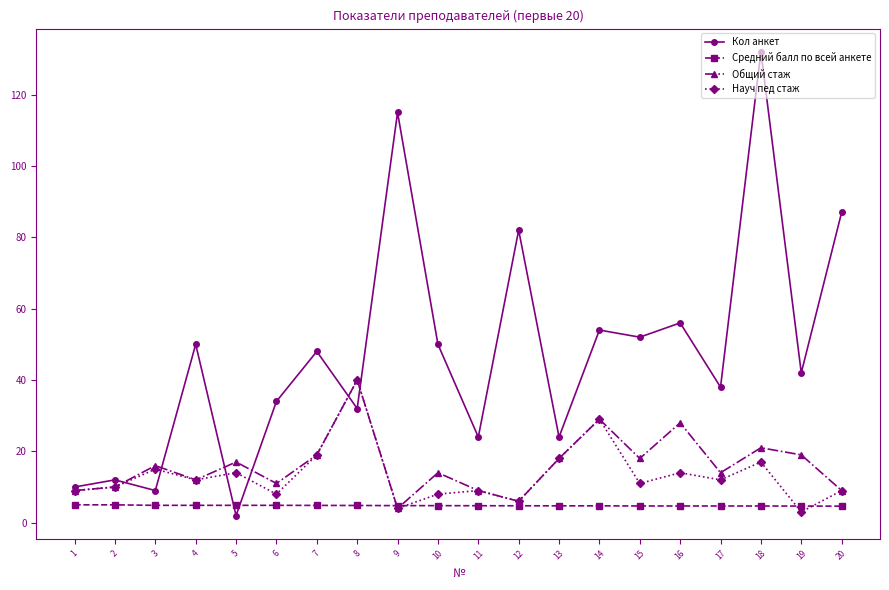

Which series has the widest spread of values?

Кол анкет